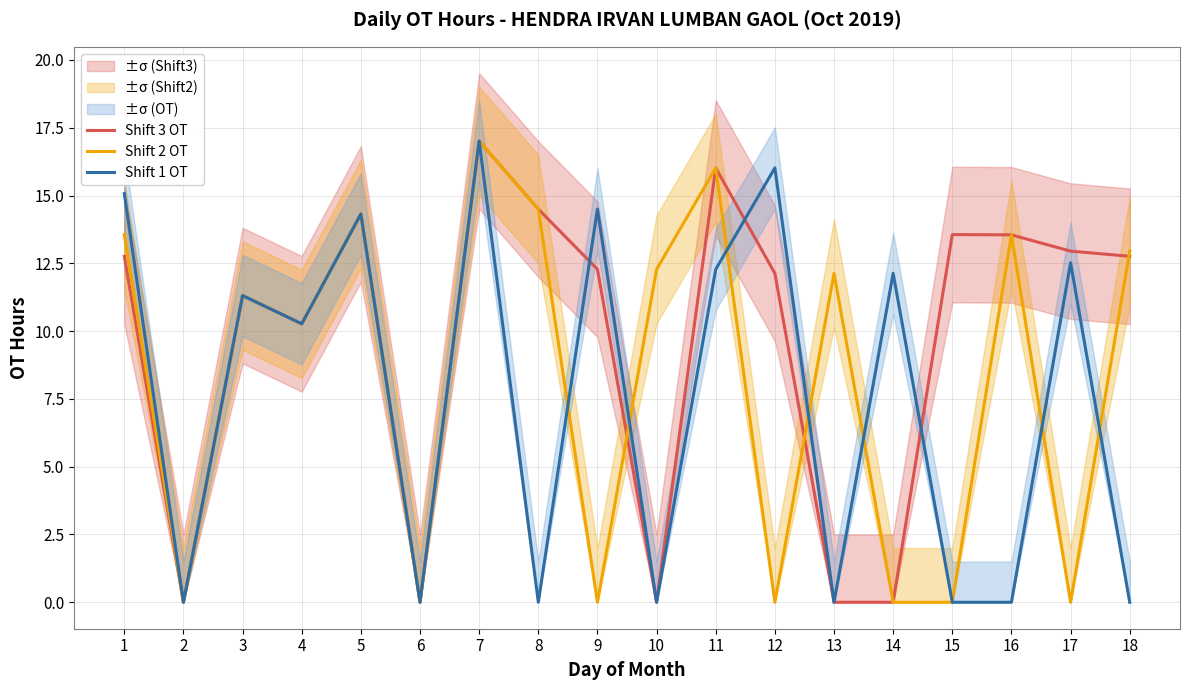

Rank the series by their average value, from lowest to highest.

Shift 1 OT, Shift 2 OT, Shift 3 OT